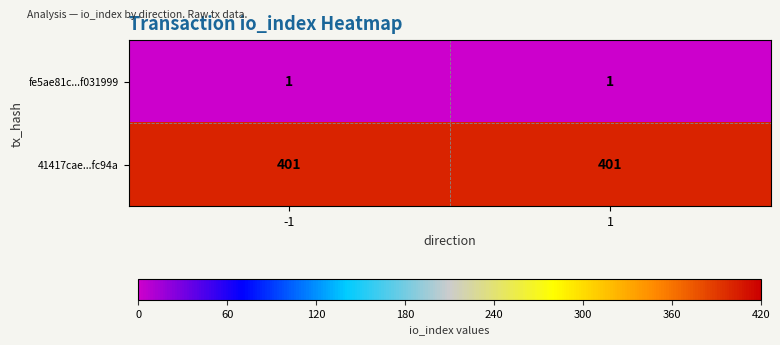

Is the value of fe5ae81c...f031999 at -1 greater than the value of 41417cae...fc94a at 1?

No